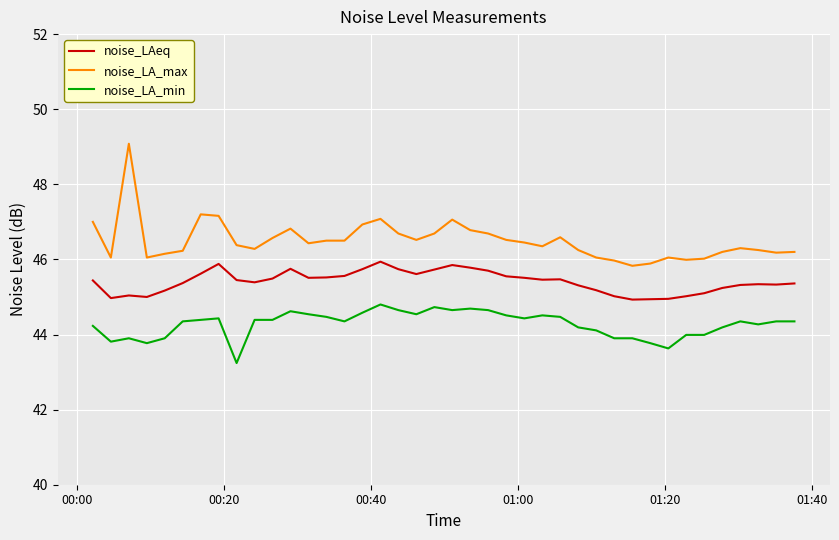

Which series has the largest total across all categories?

noise_LA_max